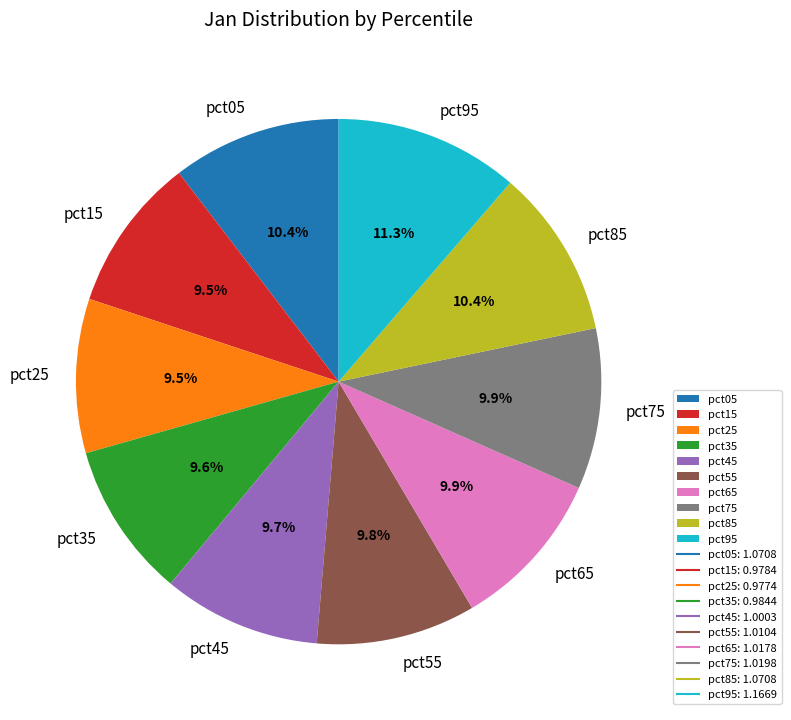

How much of the chart is everything except pct05?

89.6%